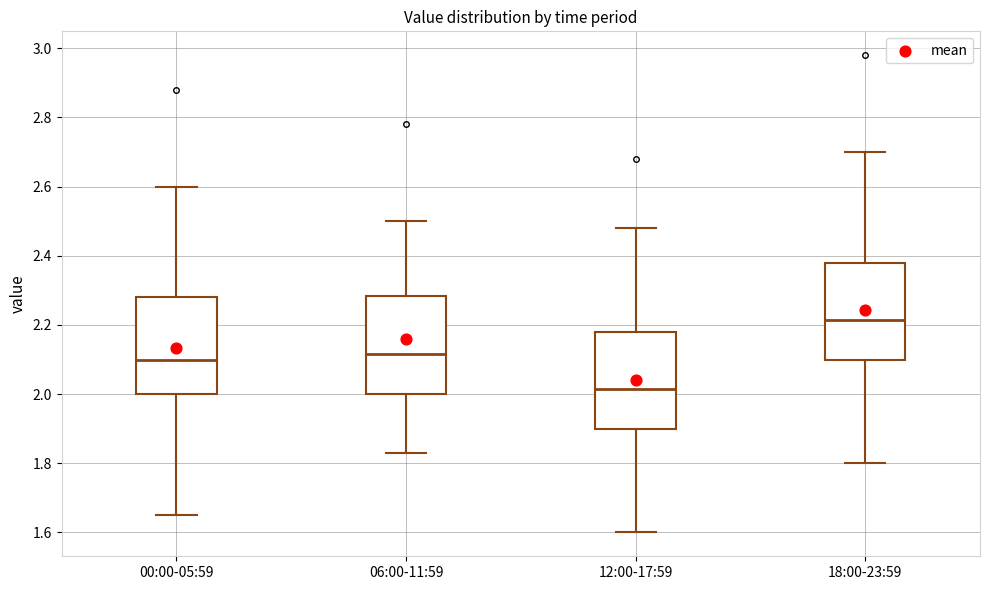

Which box's median line is the highest?

18:00-23:59